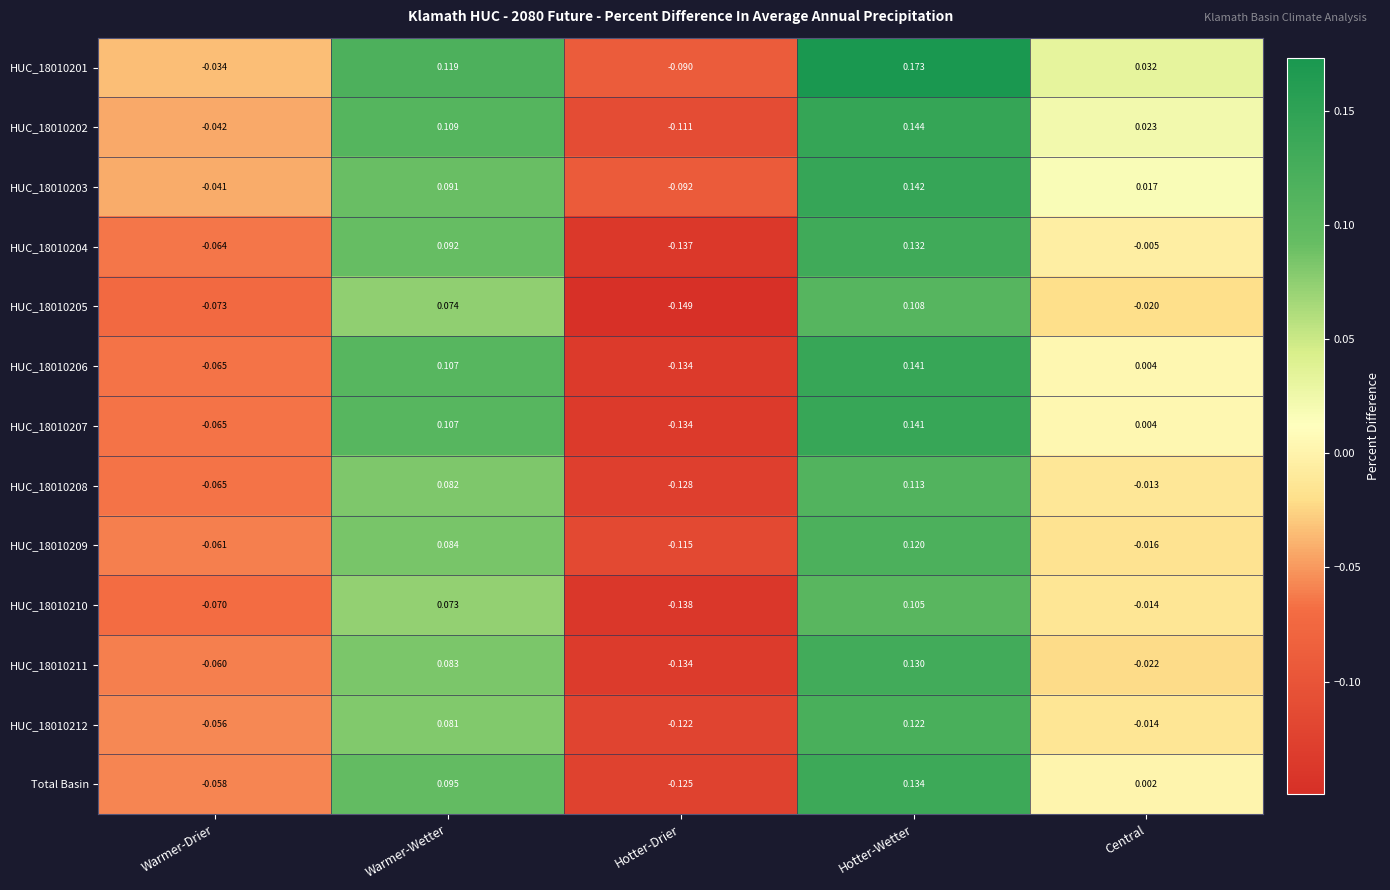

At which category does the chart reach its minimum across all series?

Hotter-Drier